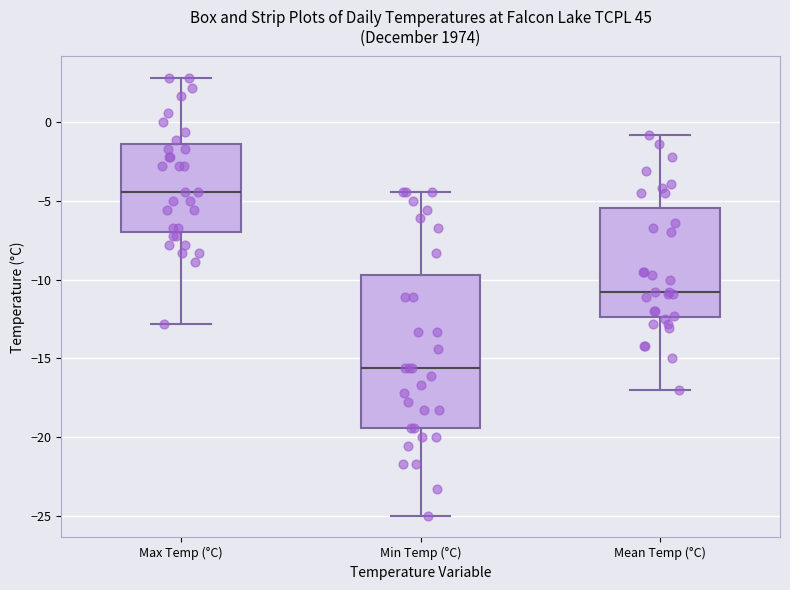

Reading left to right, transcribe this box plot: for each box, give where its median line is, the range the box spans, and where its two whiskers end, as read against the y-axis. The values are not printed on the chart, so give them approximately, as read against the axis.

Max Temp (°C): median -4.5, box -7.0 to -1.5, whiskers -13.0 to 3.0
Min Temp (°C): median -15.5, box -19.5 to -9.5, whiskers -25.0 to -4.5
Mean Temp (°C): median -11.0, box -12.5 to -5.5, whiskers -17.0 to -1.0